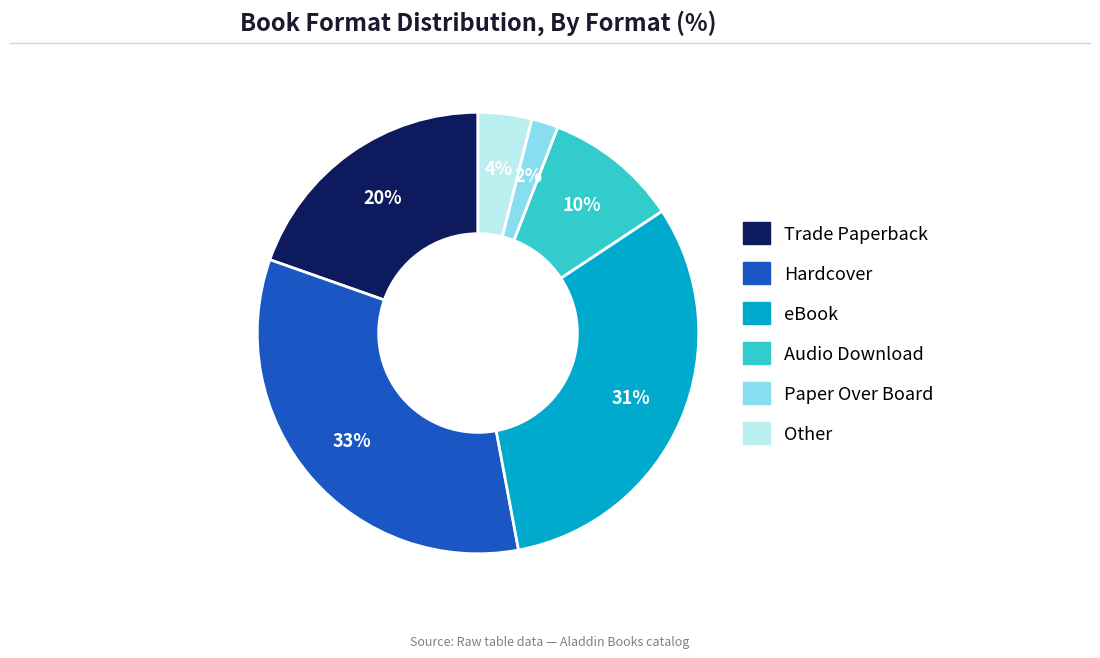

Is the sum of Paper Over Board and Audio Download greater than half?

No